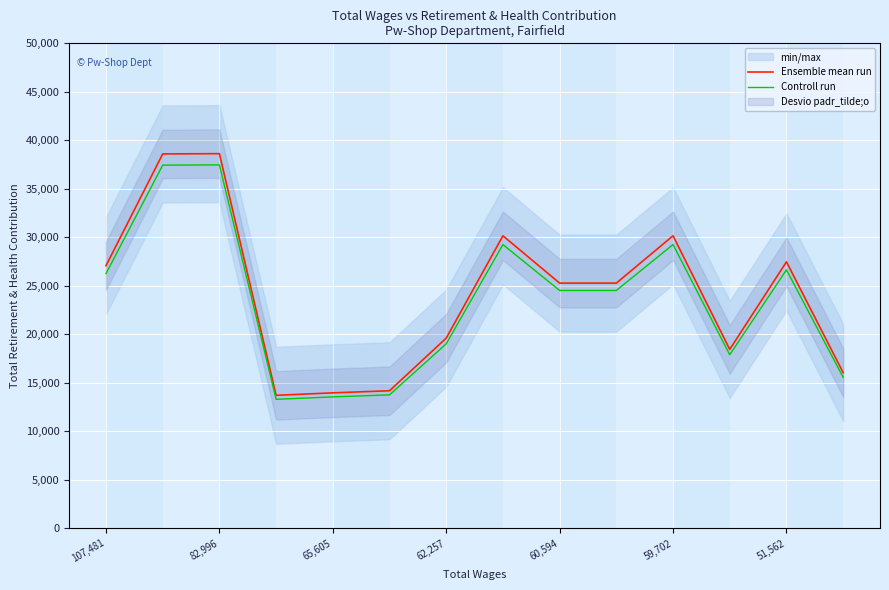

The value of Controll run at 51,562 is 36293.5. True or false?

False